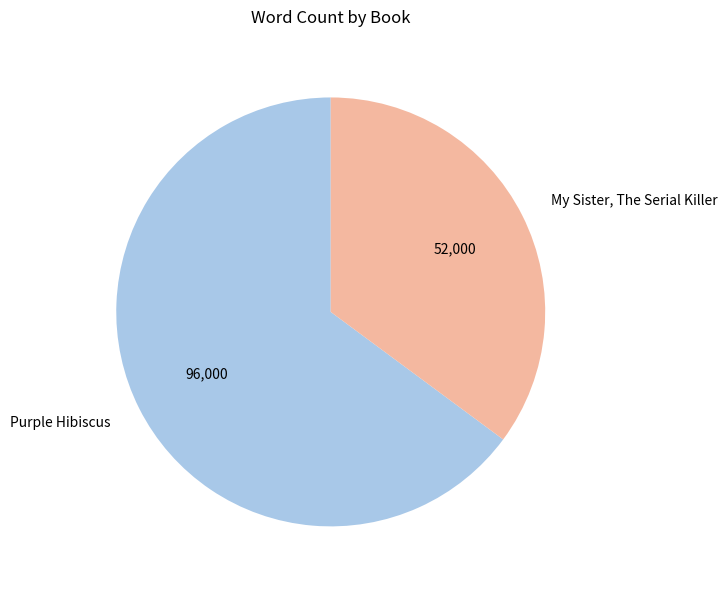

Is it true that Purple Hibiscus is 80% of the pie?

False